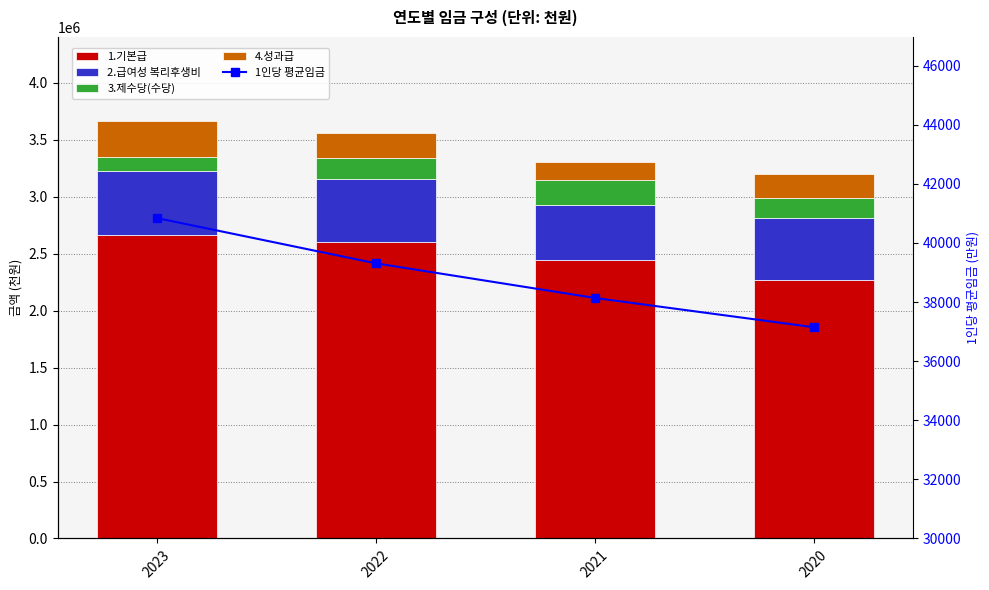

Which series has the largest total across all categories?

1.기본급